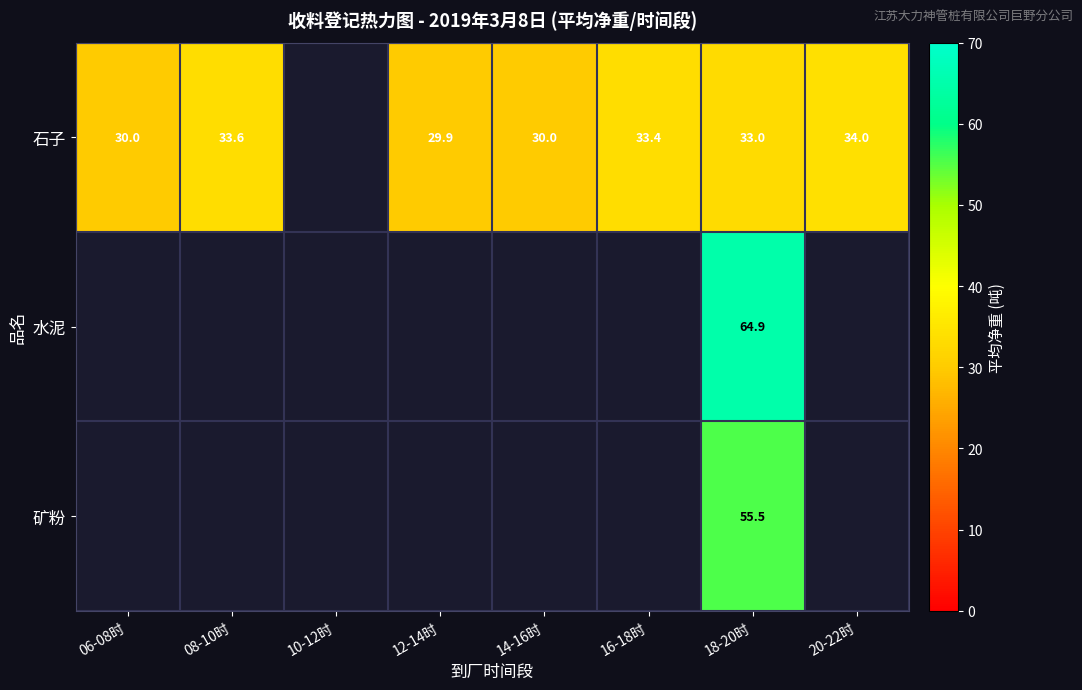

Is the value of 矿粉 at 18-20时 greater than the value of 水泥 at 10-12时?

No